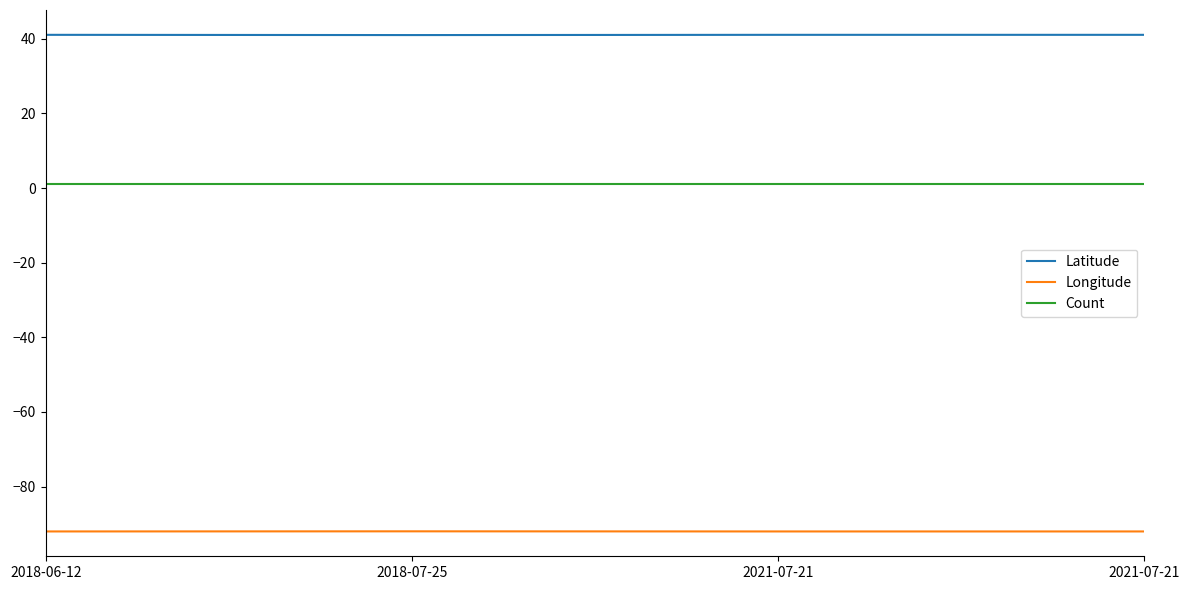

Rank the series at 2018-07-25 from lowest to highest value.

Longitude, Count, Latitude